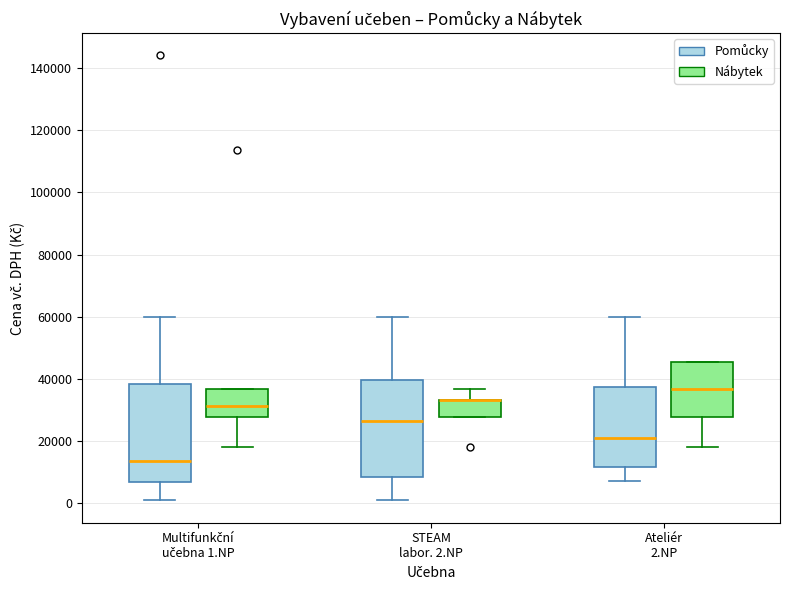

Reading left to right, read every box against the y-axis: the position of its median line, the range the box covers, and the ends of its whiskers. The values are not printed on the chart, so give them approximately, as read against the axis.

Multifunkční učebna 1.NP (Pomůcky): median 14000, box 6000 to 38000, whiskers 0 to 60000
Multifunkční učebna 1.NP (Nábytek): median 32000, box 28000 to 36000, whiskers 18000 to 36000
STEAM labor. 2.NP (Pomůcky): median 26000, box 8000 to 40000, whiskers 0 to 60000
STEAM labor. 2.NP (Nábytek): median 34000 (drawn on the box's upper edge), box 28000 to 34000, whiskers 28000 to 36000
Ateliér 2.NP (Pomůcky): median 22000, box 12000 to 38000, whiskers 8000 to 60000
Ateliér 2.NP (Nábytek): median 36000, box 28000 to 46000, whiskers 18000 to 46000